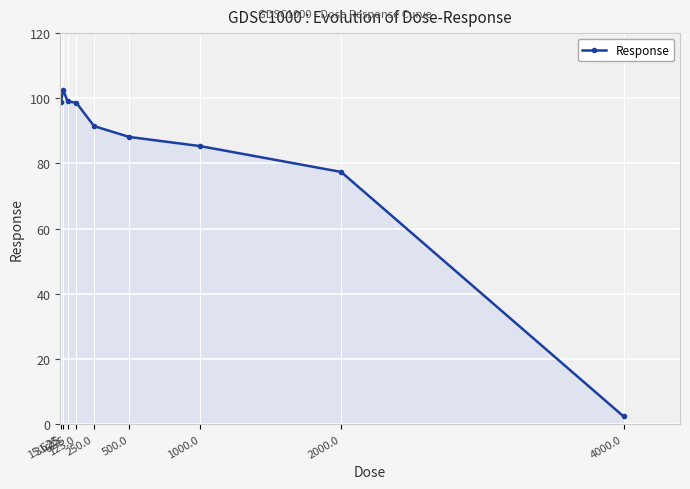

The value at 250.0 is 91.5. True or false?

True